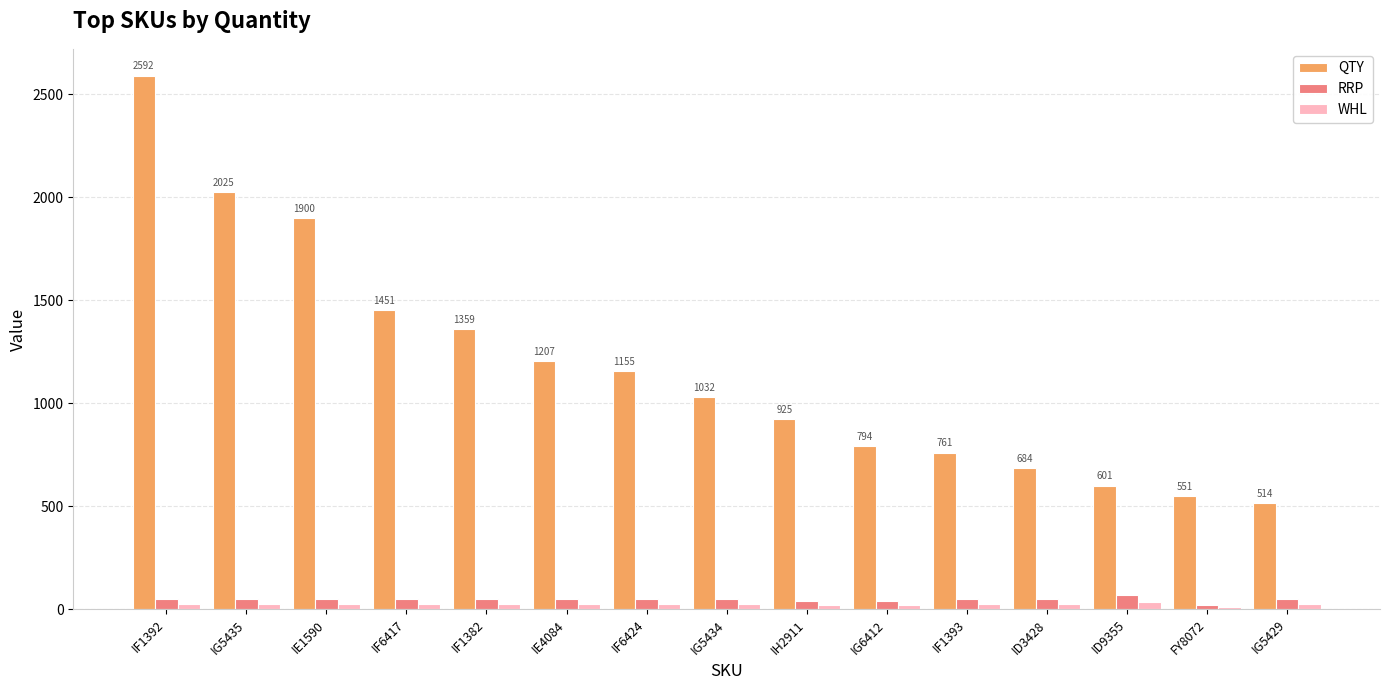

What is the sum of all WHL values?

360